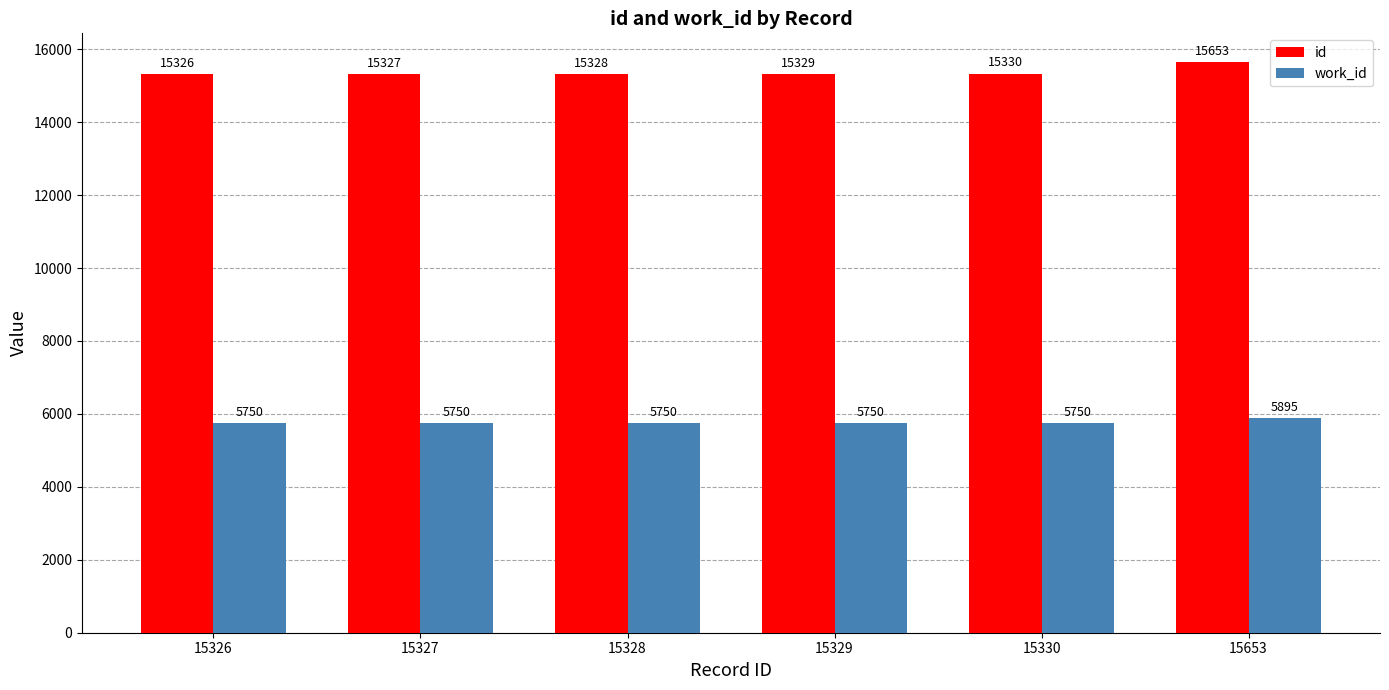

What is the difference between the maximum and minimum values in the work_id series?

145